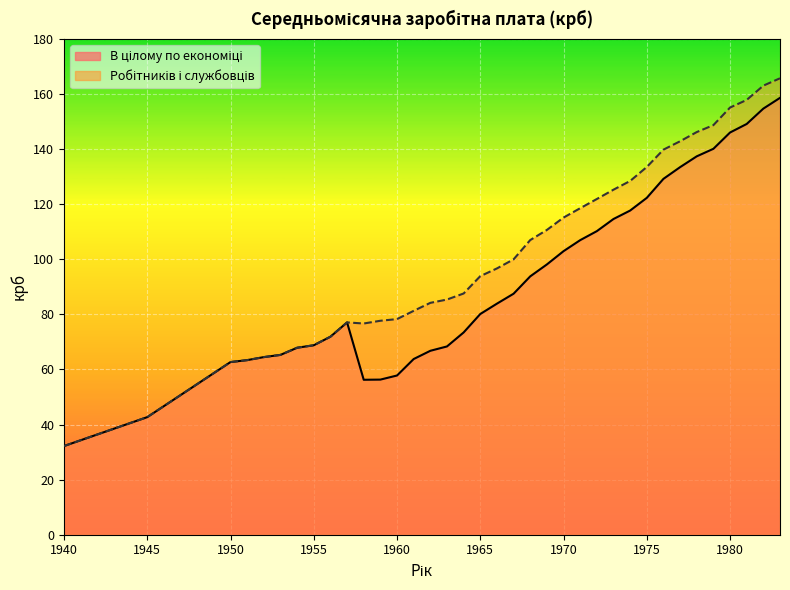

At which category does the chart reach its peak across all series?

1983